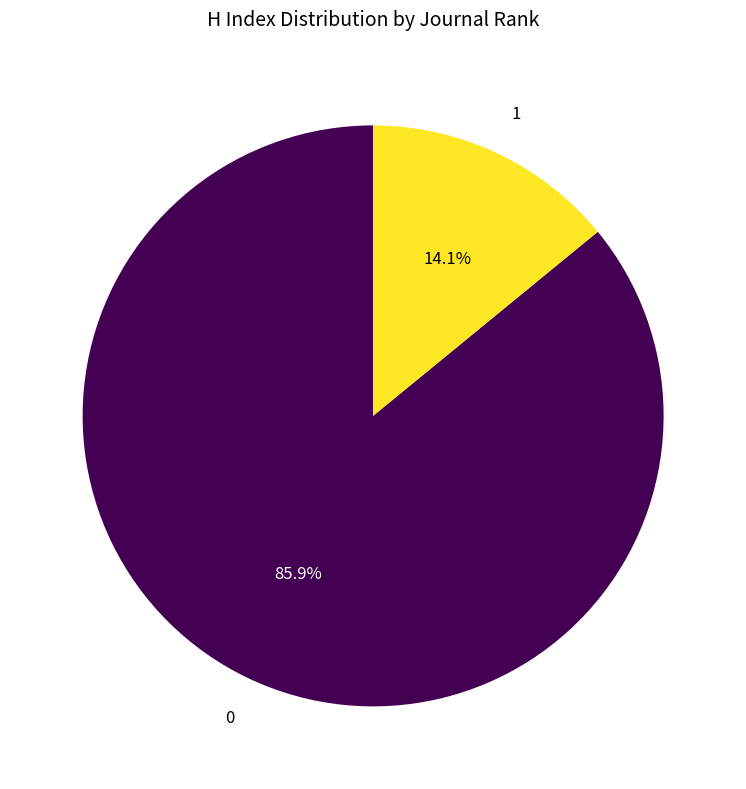

Is there any slice that represents more than half of the pie?

Yes